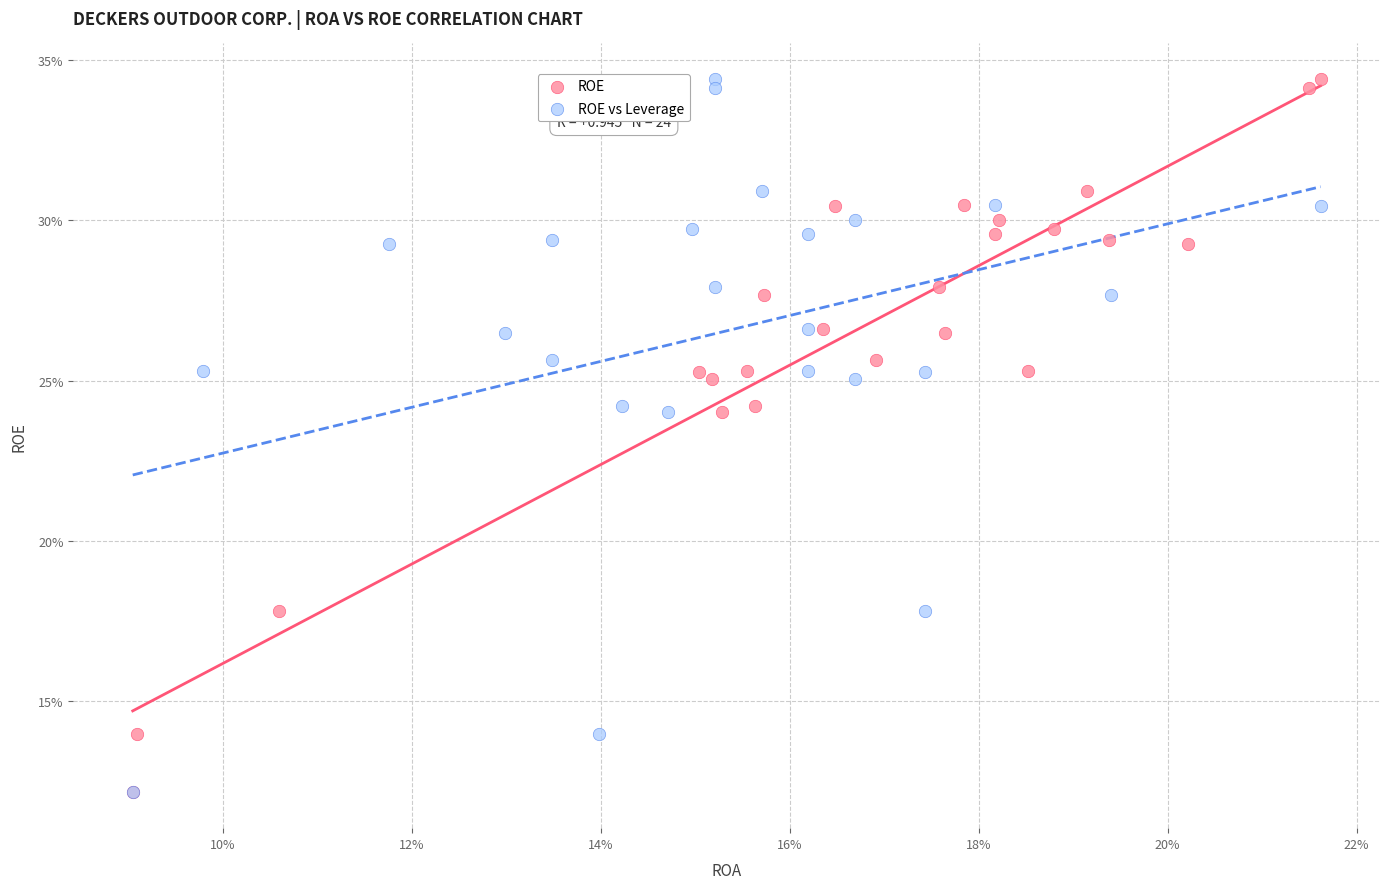

What are all the series names shown in the legend?

ROE, ROE vs Leverage